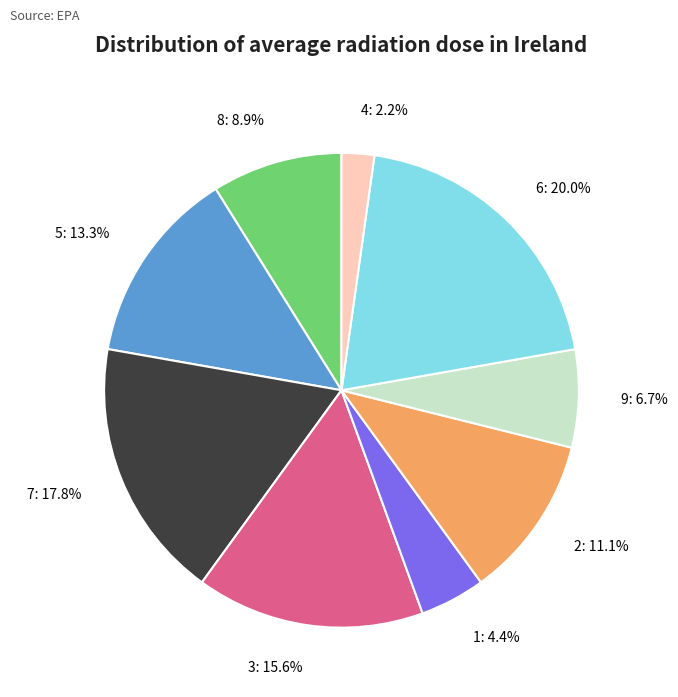

To the nearest percent, what portion does 7 represent?

18%